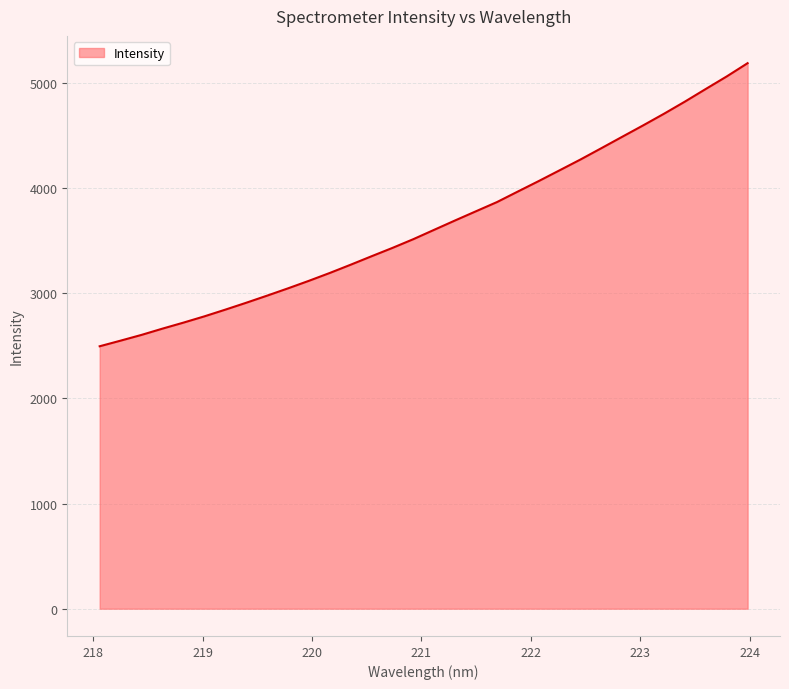

What is the difference between the maximum and second lowest values?

2639.1